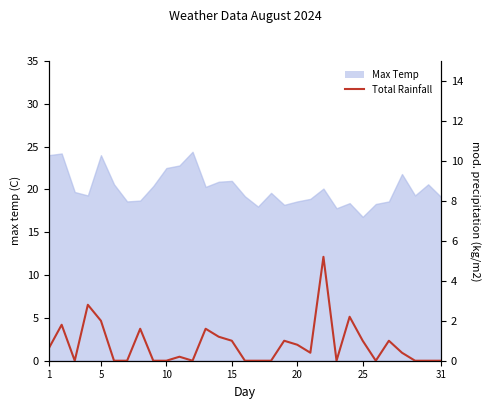

Which label corresponds to the smallest value in the chart?

10